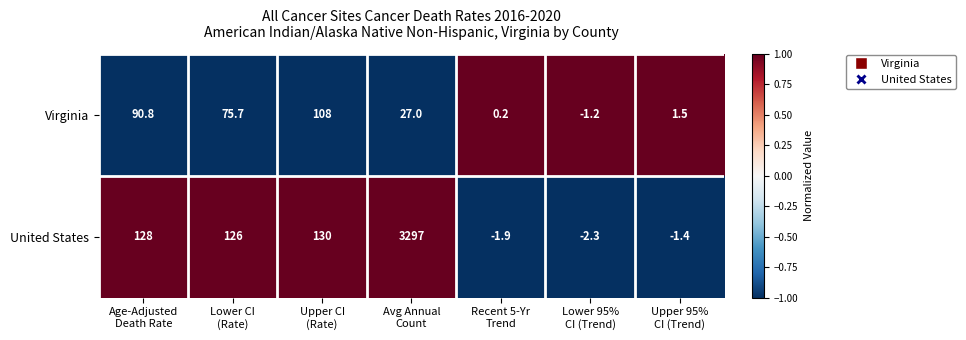

What is the maximum value shown in the chart?

3297.0